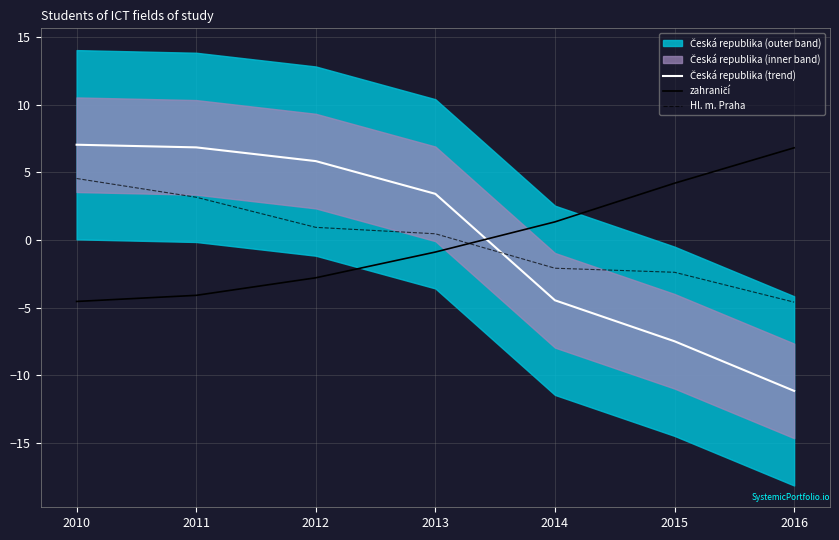

List the labels in order of zahraničí value, smallest first.

2010, 2011, 2012, 2013, 2014, 2015, 2016